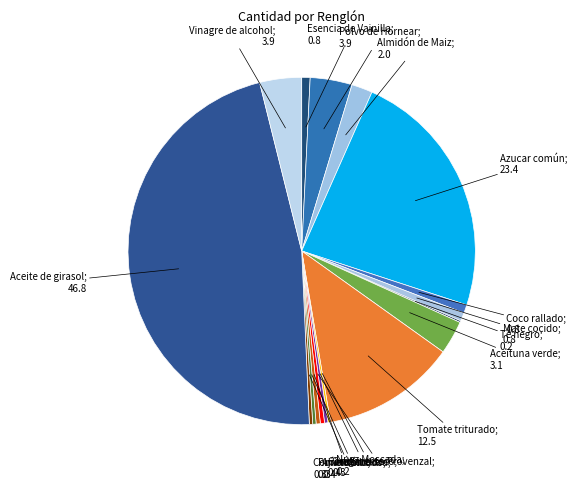

Count the number of slices in the pie.

17